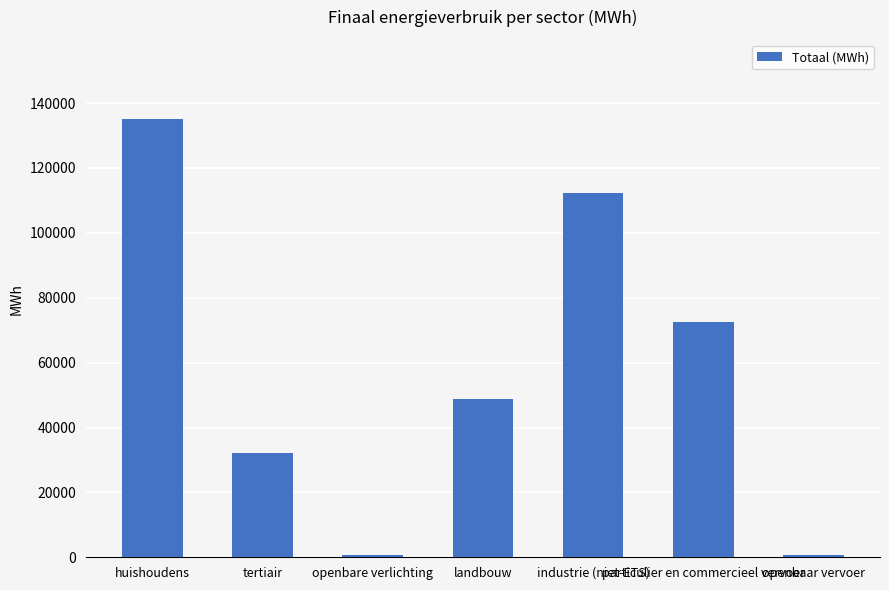

What is the maximum value shown in the chart?

135156.8